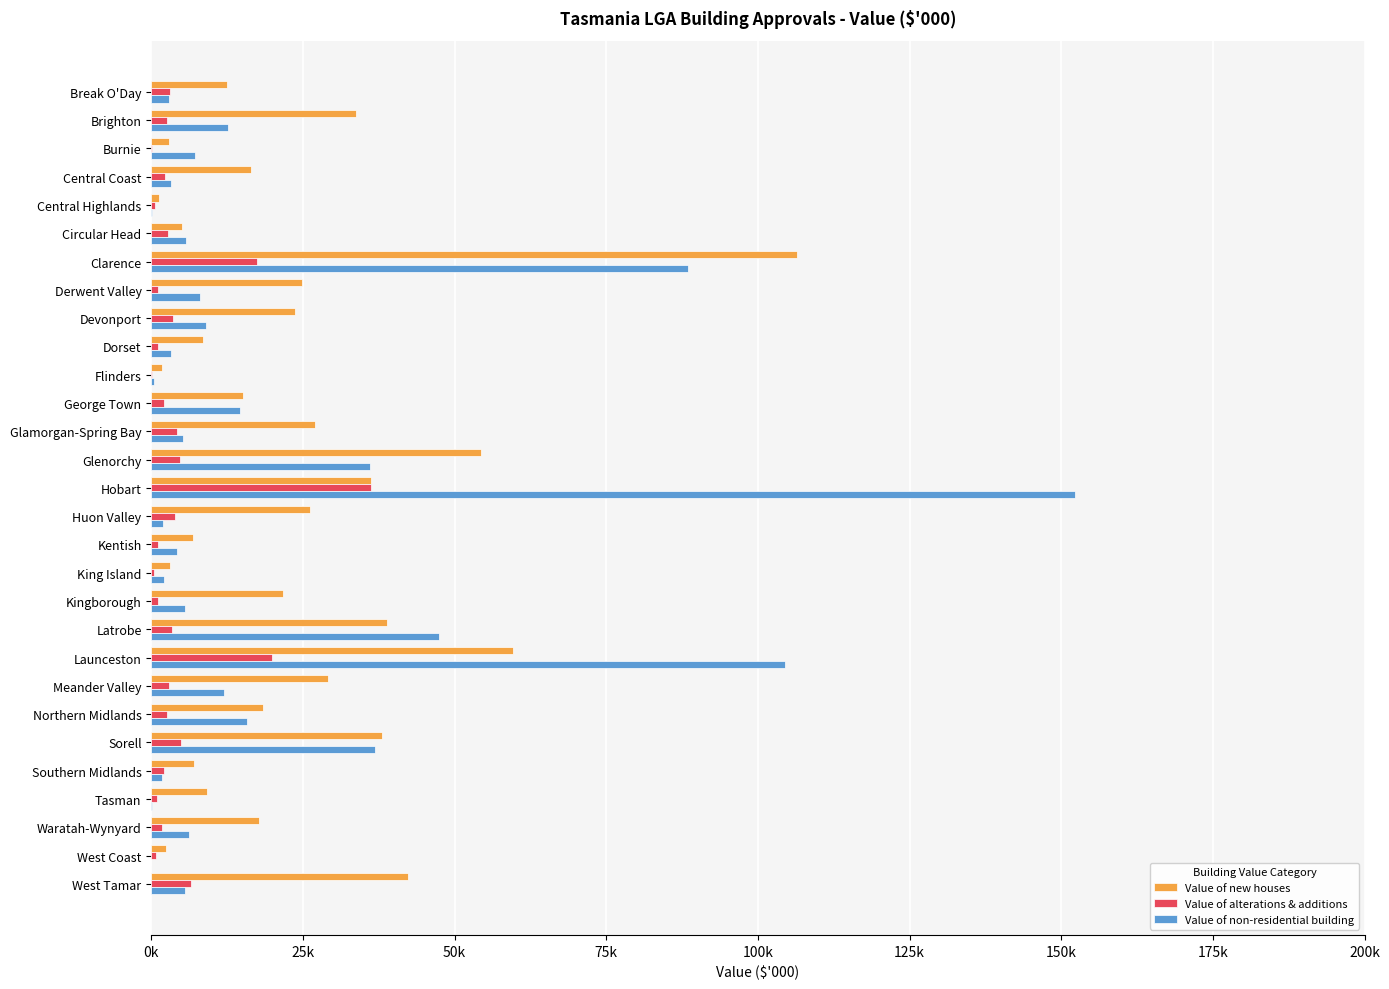

At which category is the sum across all series the highest?

Hobart